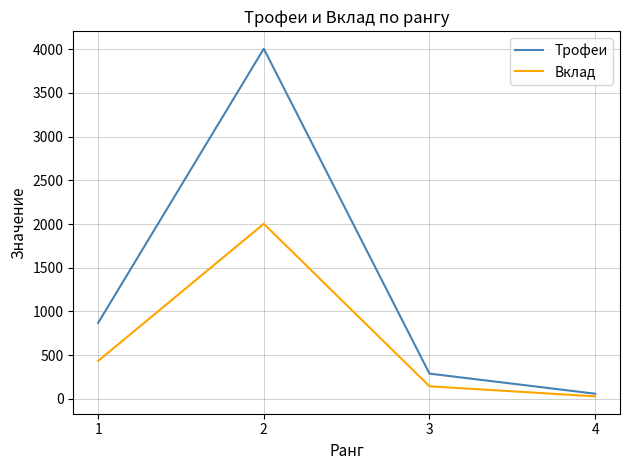

Does the chart have visible grid lines?

Yes